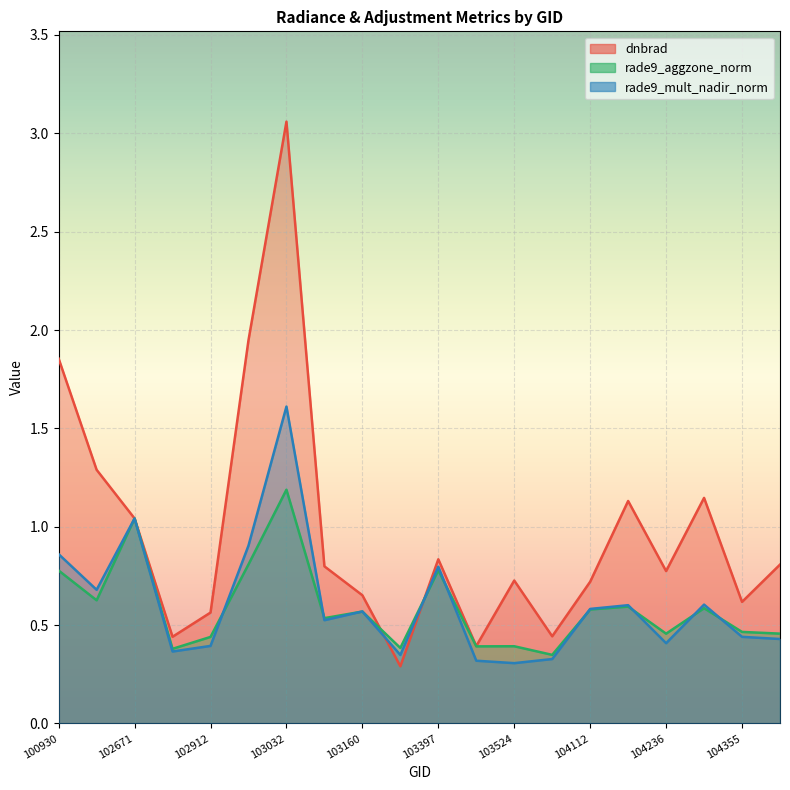

Is it true that rade9_aggzone_norm equals 0.3 at 103040?

False